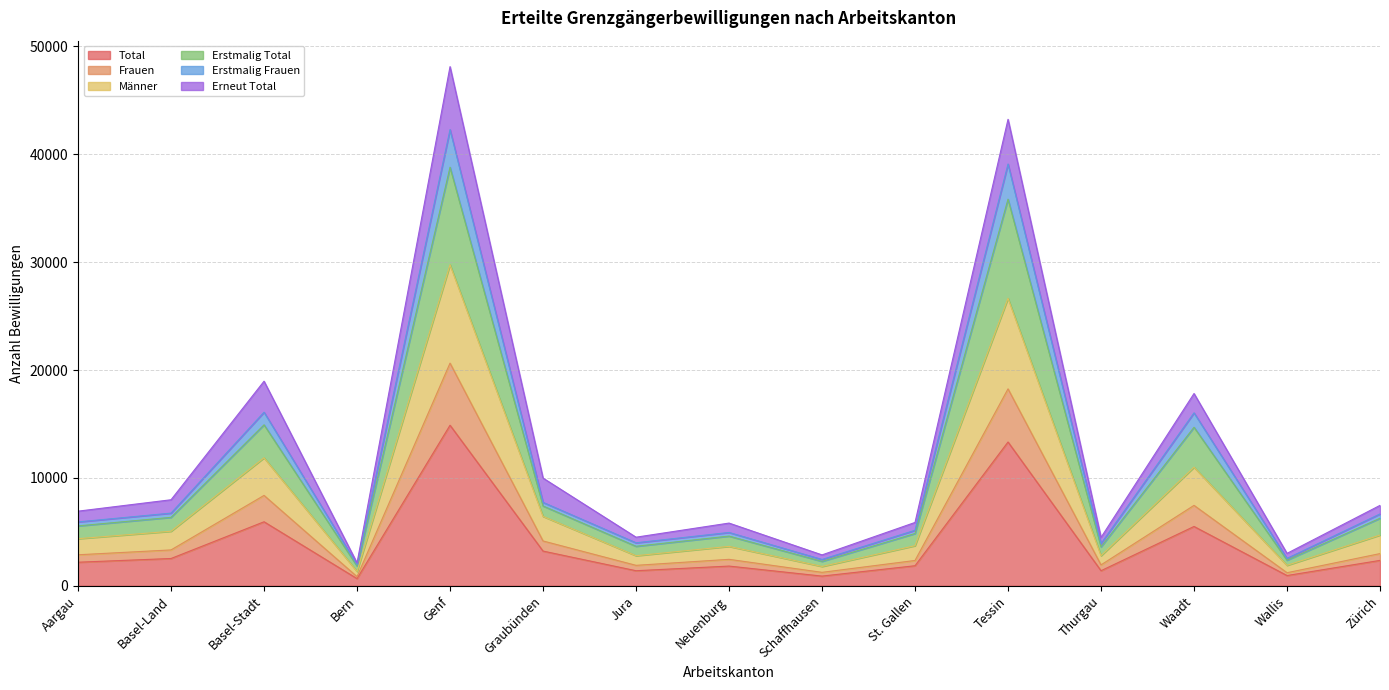

What is the difference between the highest and lowest values at Aargau?

3738